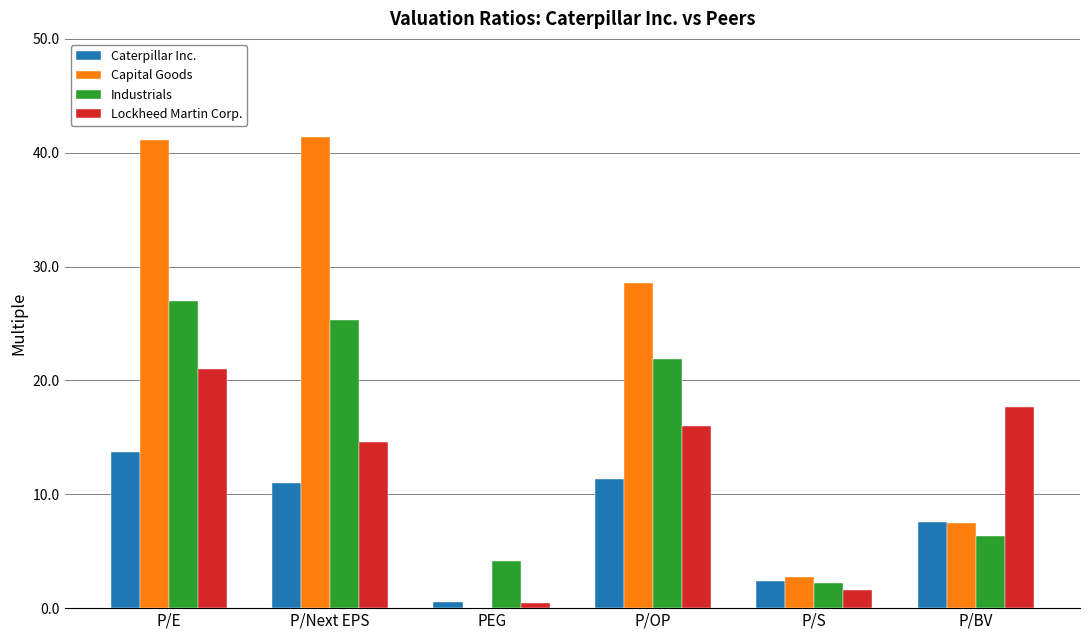

True or false: Caterpillar Inc. has a value of 7.6 at P/BV.

True